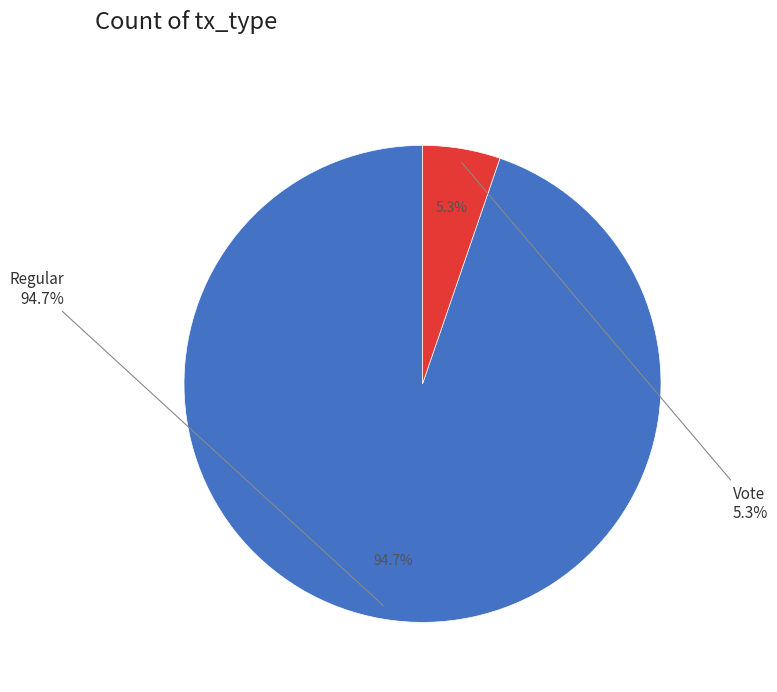

Which category accounts for the majority?

Regular